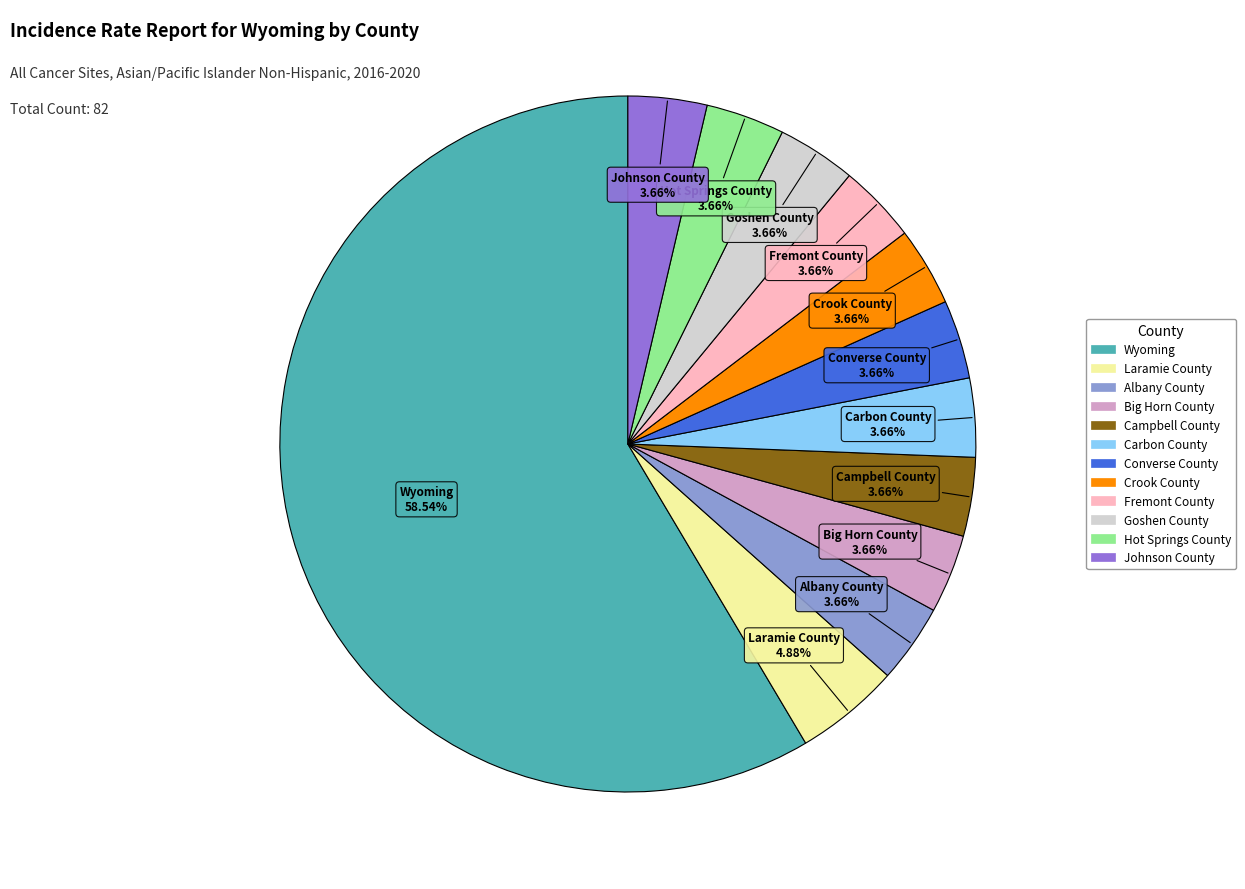

How many segments does this pie chart have?

12